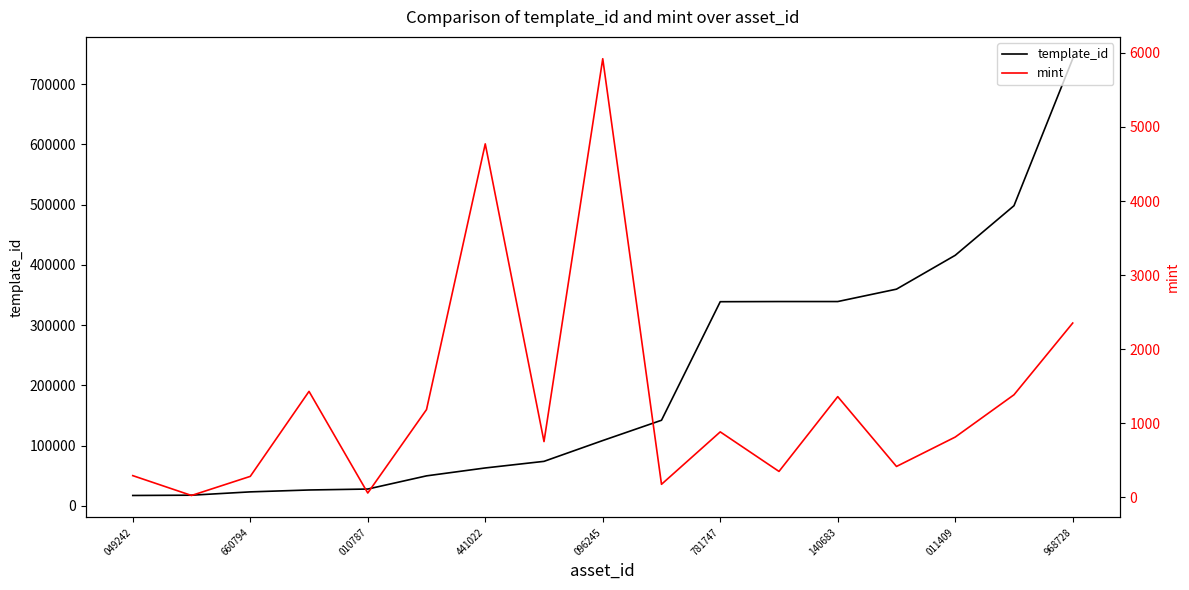

The template_id series shows 540855 at 140683. True or false?

False